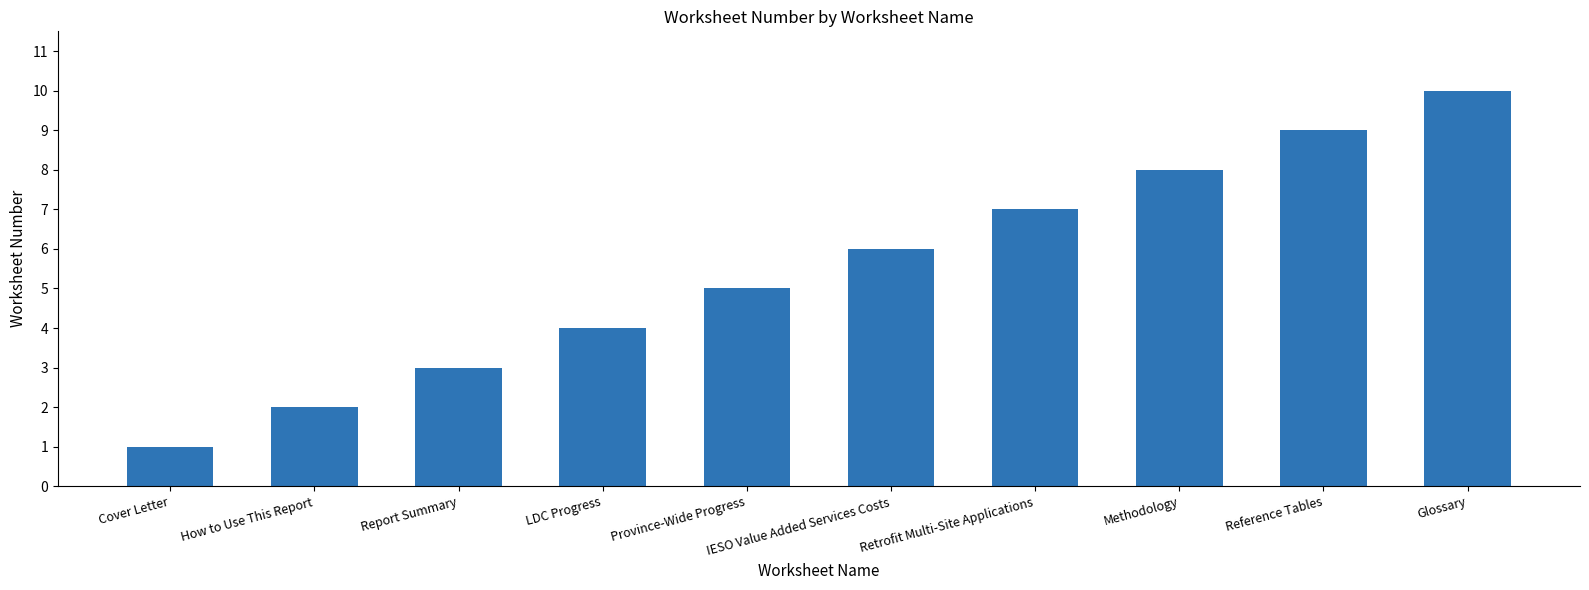

Rank the categories by value from lowest to highest.

Cover Letter, How to Use This Report, Report Summary, LDC Progress, Province-Wide Progress, IESO Value Added Services Costs, Retrofit Multi-Site Applications, Methodology, Reference Tables, Glossary